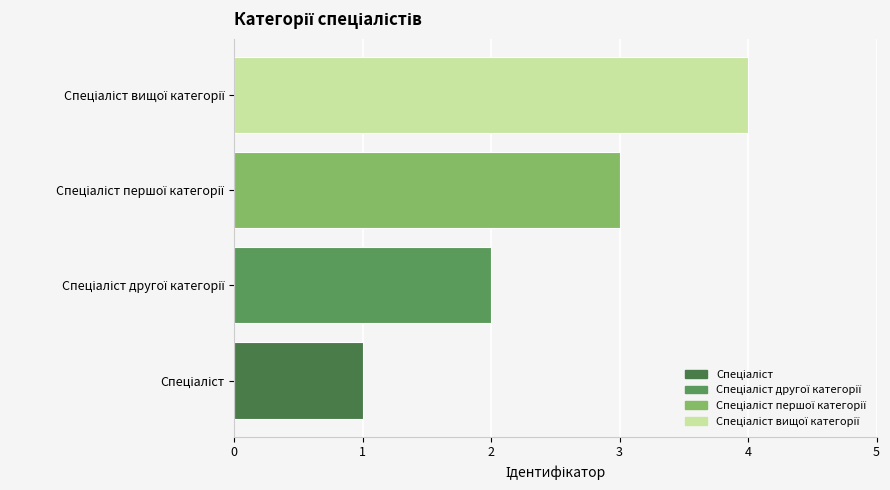

What is the maximum value shown in the chart?

4